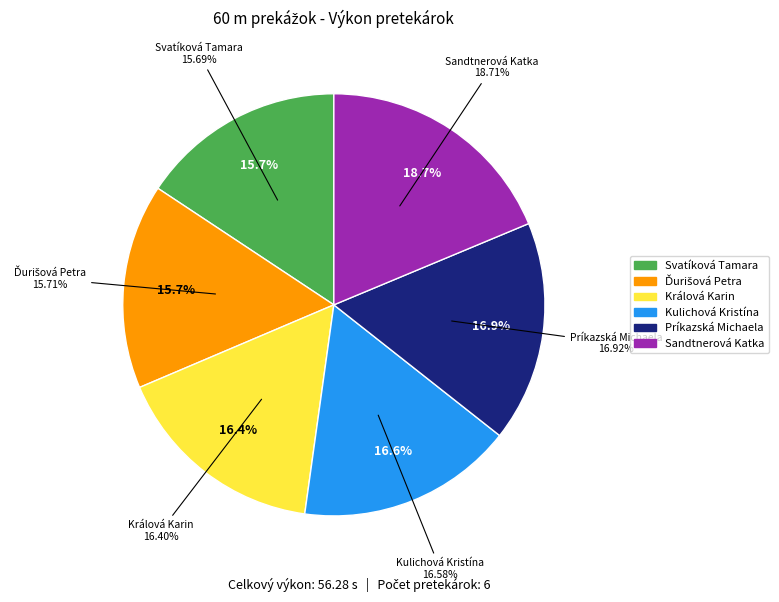

Between Príkazská Michaela and Ďurišová Petra, which is larger?

Príkazská Michaela